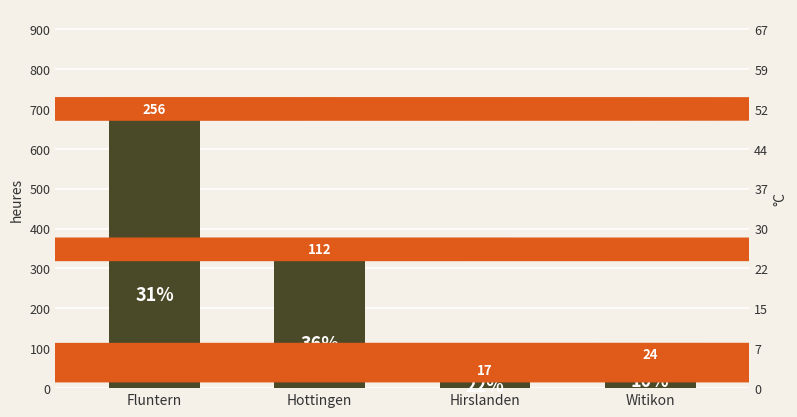

What is the approximate value at Witikon, to the nearest 50?

50